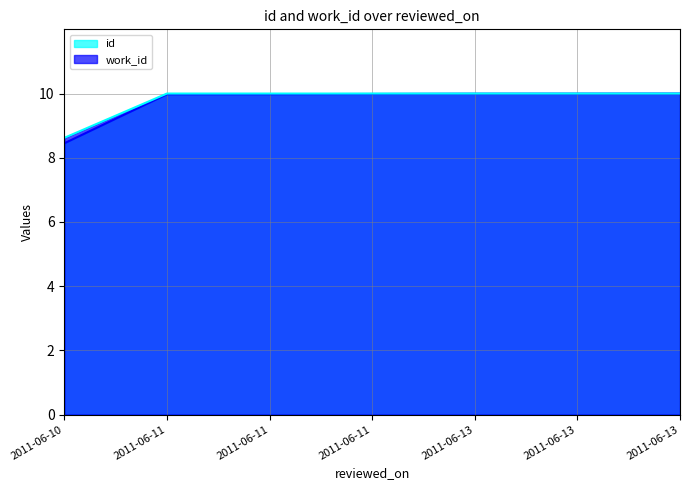

True or false: work_id and id intersect in this chart.

False